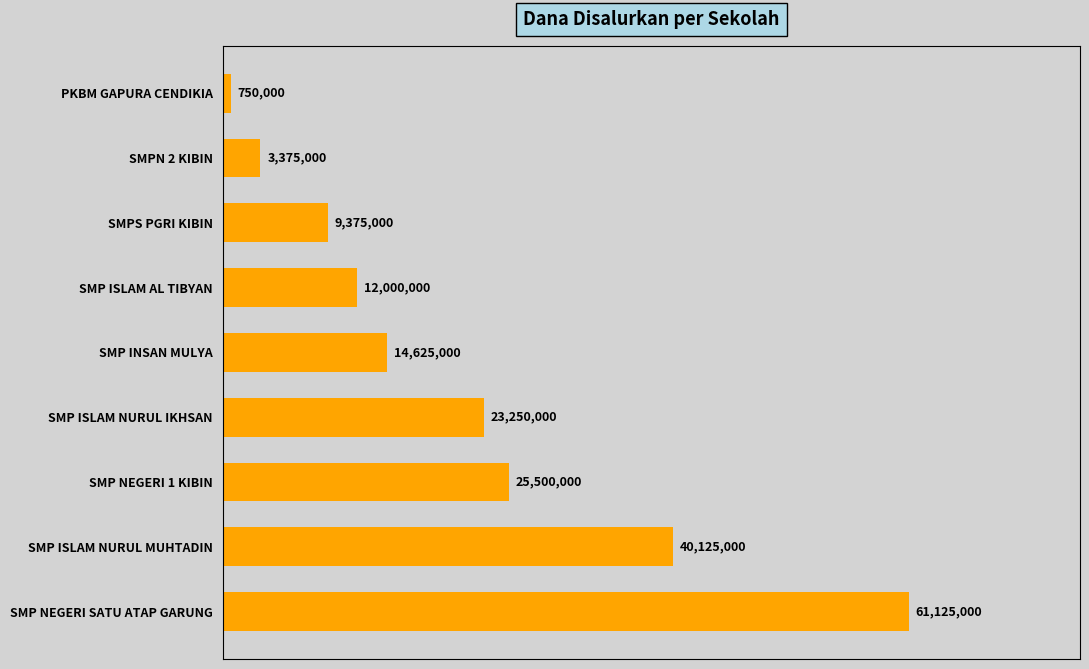

How many data points are less than 14625000?

4